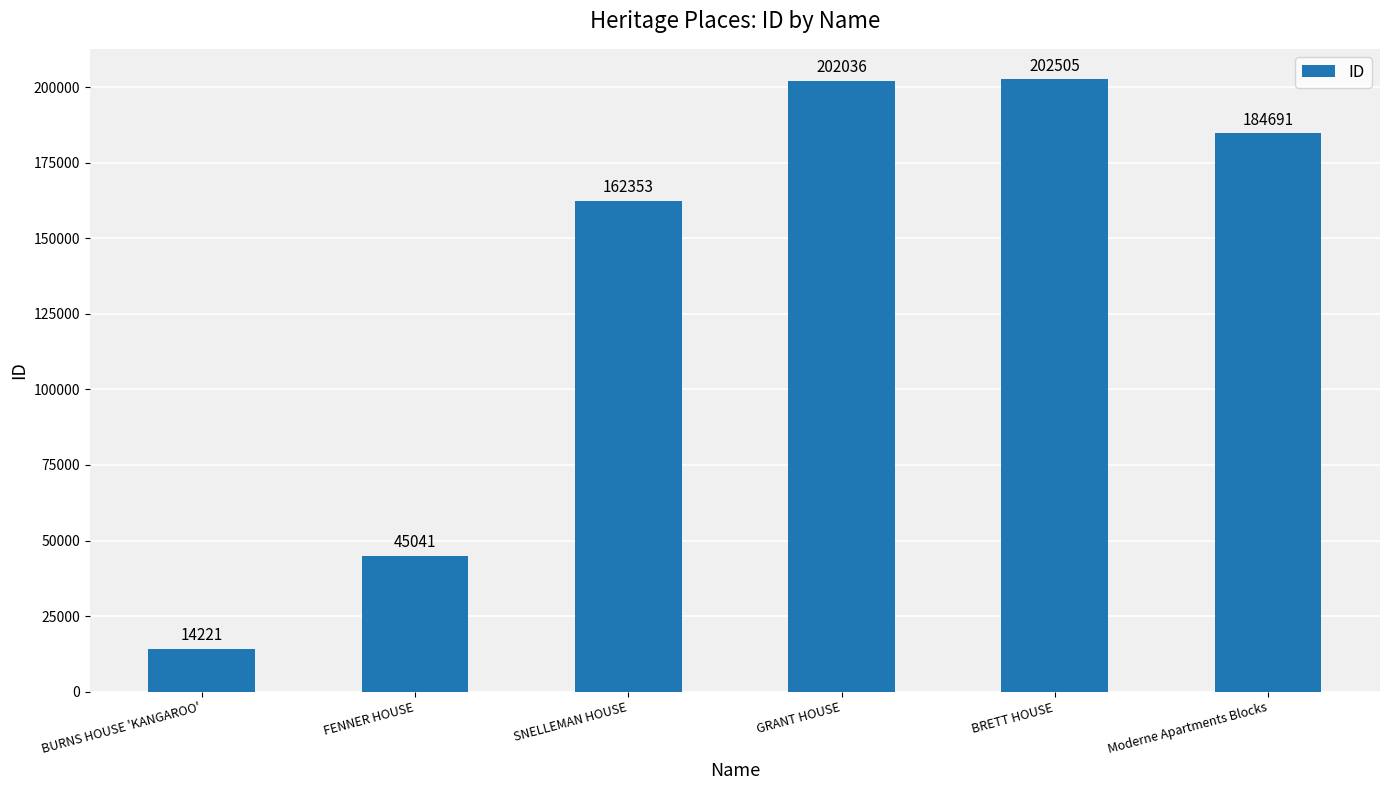

What is the change in value from SNELLEMAN HOUSE to Moderne Apartments Blocks?

+22338